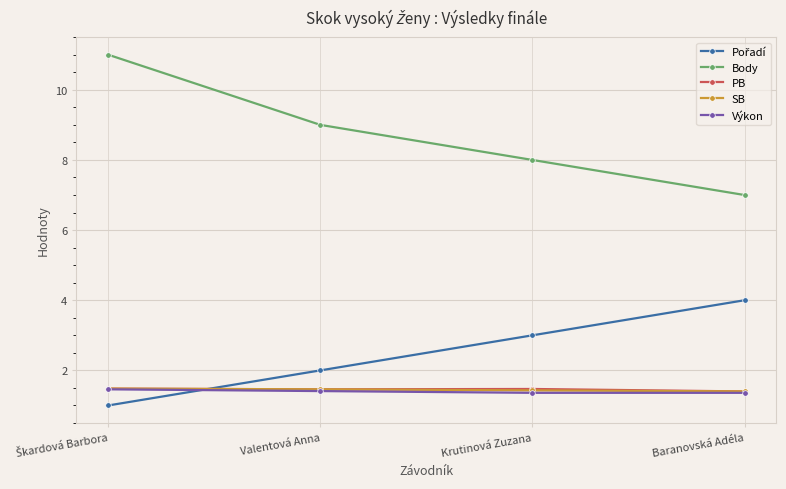

What is the maximum value shown in the chart?

11.0